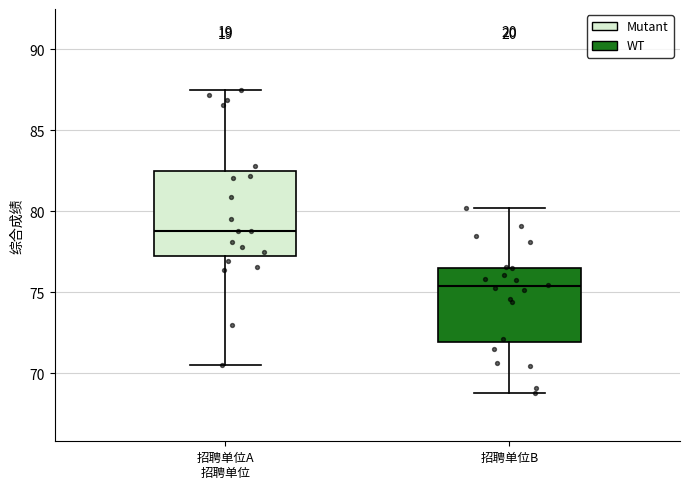

Reading left to right, transcribe this box plot: for each box, give where its median line is, the range the box spans, and where its two whiskers end, as read against the y-axis. The values are not printed on the chart, so give them approximately, as read against the axis.

招聘单位A 招聘单位: median 79.0, box 77.0 to 82.5, whiskers 70.5 to 87.5
招聘单位B: median 75.5, box 72.0 to 76.5, whiskers 69.0 to 80.0